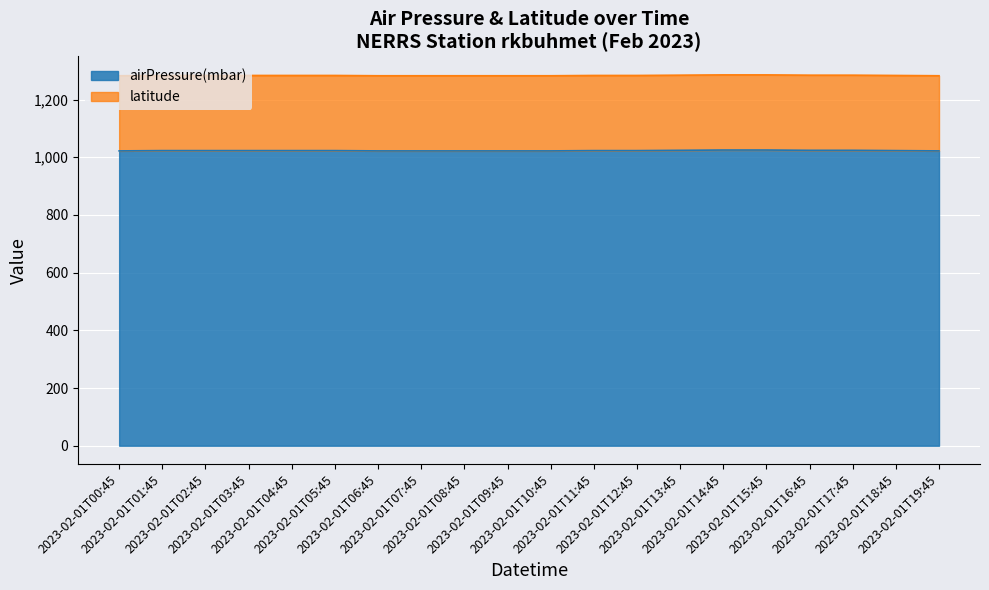

What is the sum of the values at 2023-02-01T19:45 and 2023-02-01T08:45?

2044